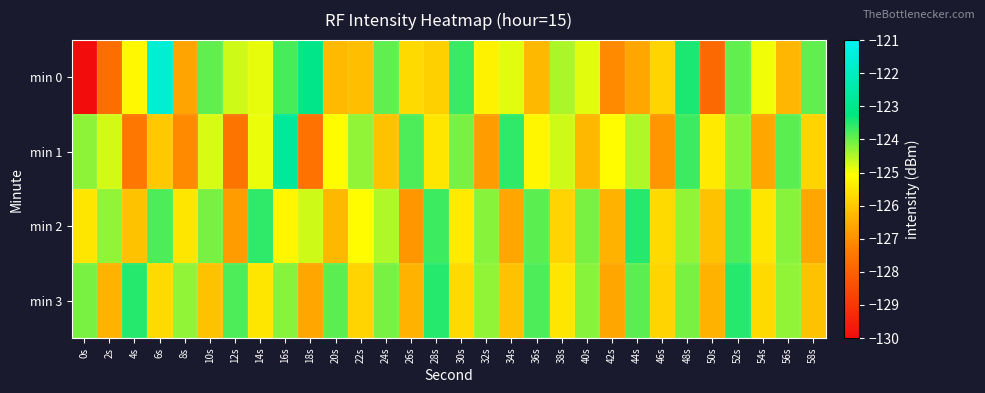

Which label corresponds to the largest value in the chart?

6s